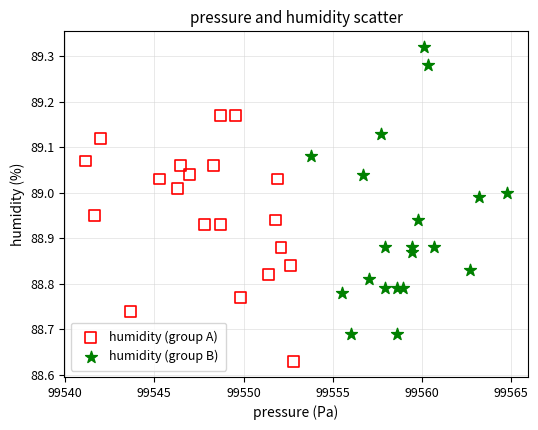

Which series contains the lowest Y value?

humidity (group A)